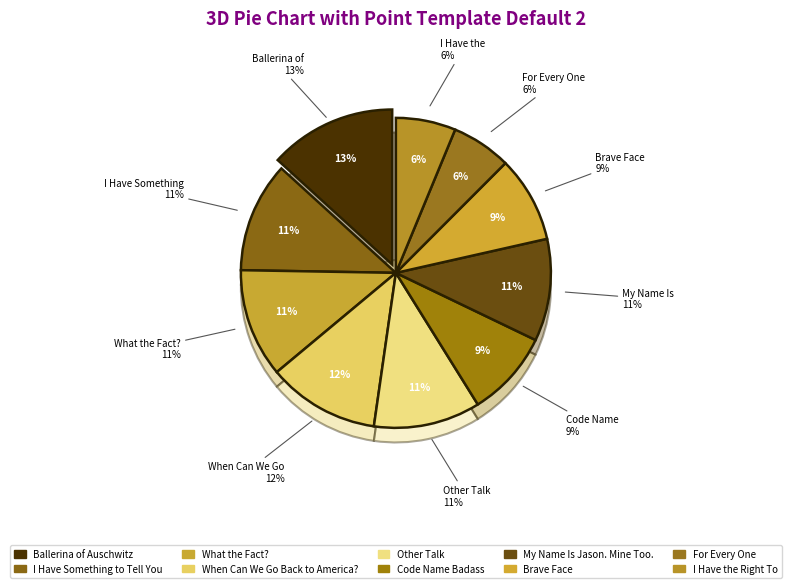

To the nearest percent, what is the average slice percentage?

10%